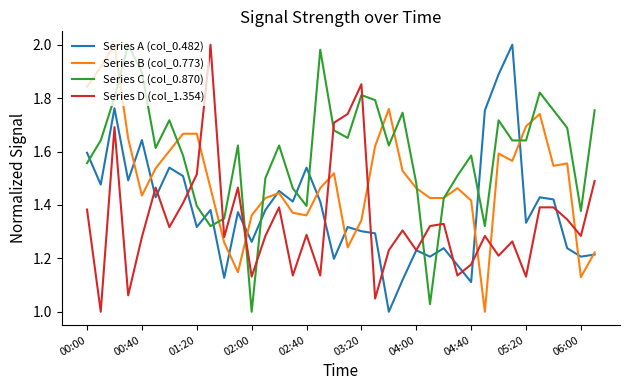

Rank the series by their average value, from lowest to highest.

Series D (col_1.354), Series A (col_0.482), Series B (col_0.773), Series C (col_0.870)